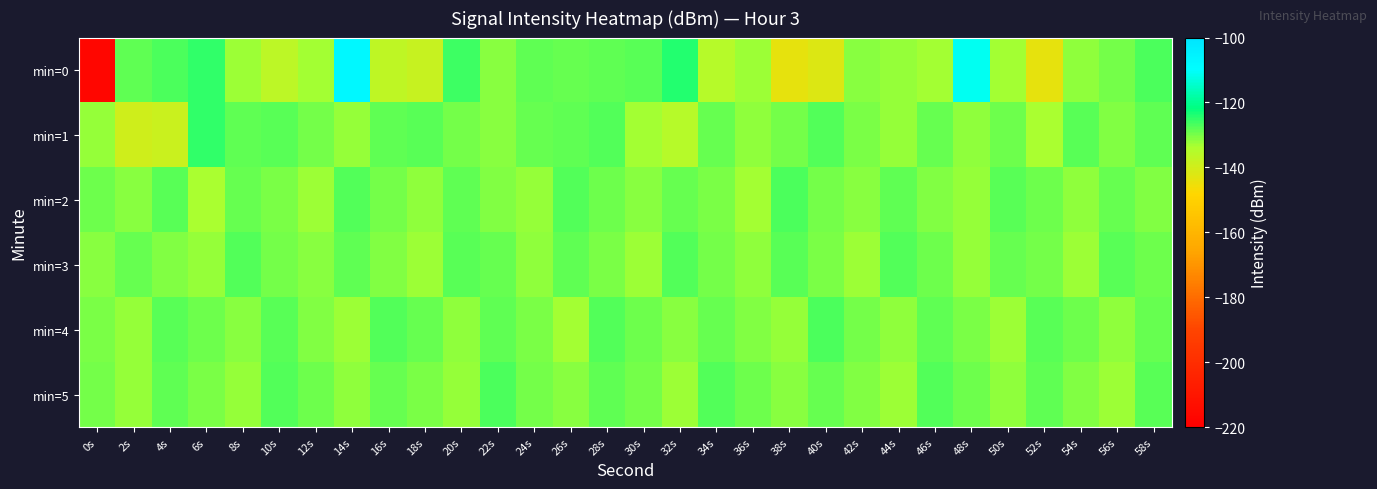

List the series in order of their peak value, lowest first.

min=3, min=2, min=4, min=5, min=1, min=0